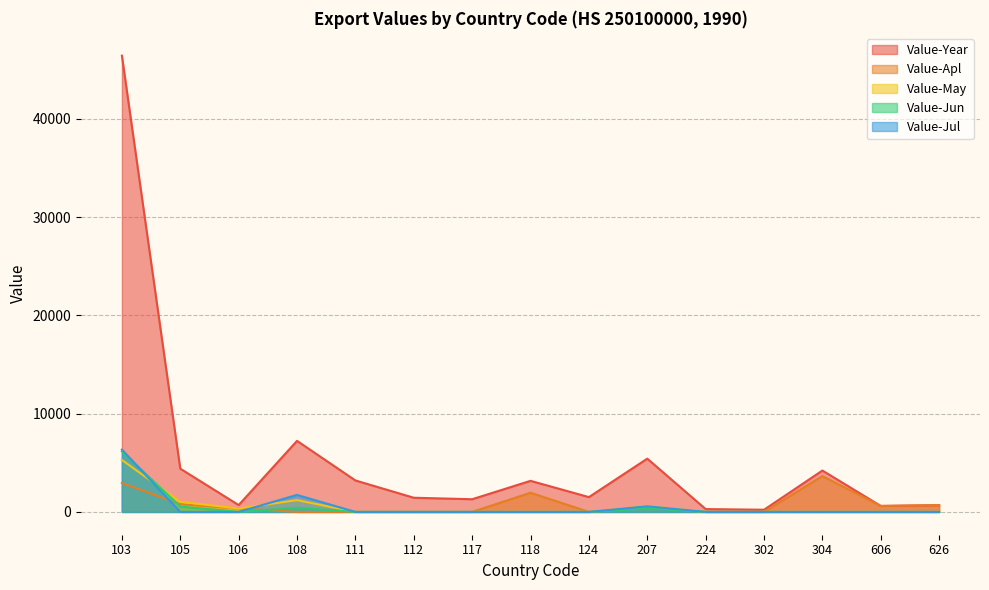

What is the difference between the Value-Apl values at 207 and 103?

2476